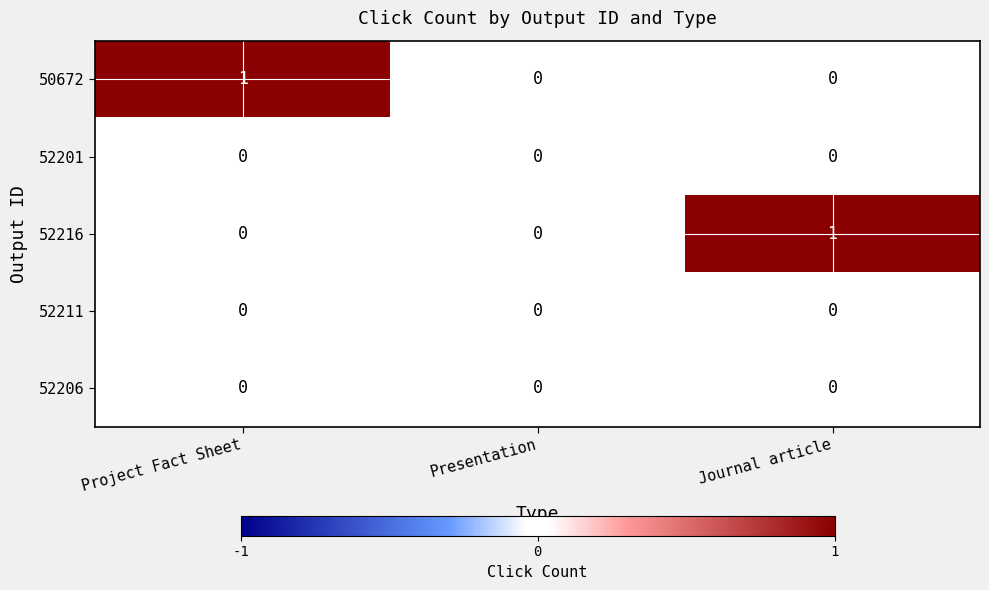

Which series changed the most between Project Fact Sheet and Presentation?

50672